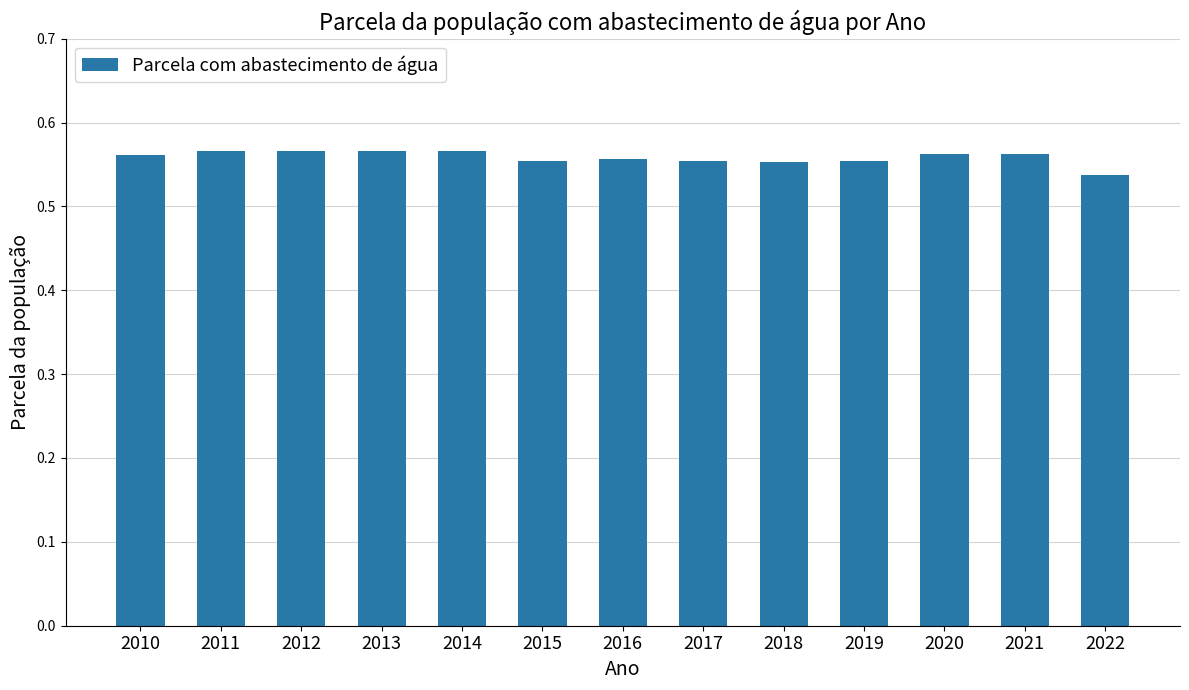

Count the values in the range 0 to 1.

13